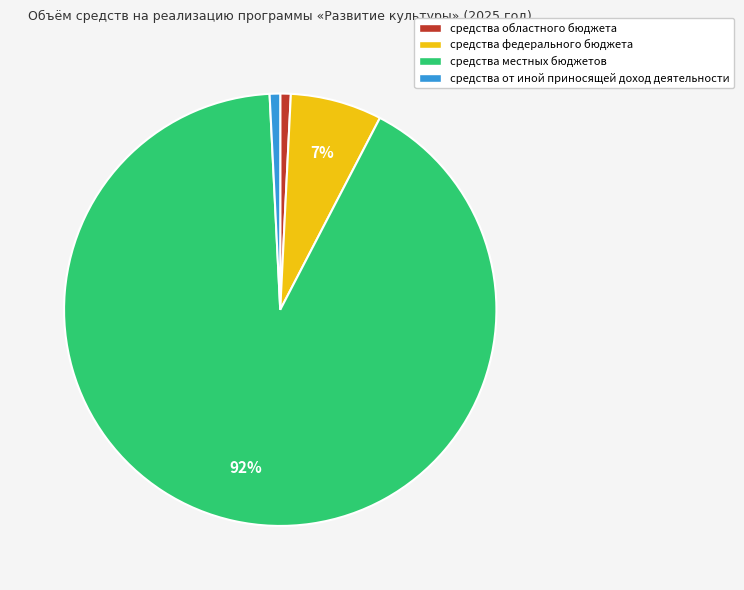

To the nearest percent, what is the combined percentage of средства от иной приносящей доход деятельности and средства областного бюджета?

2%